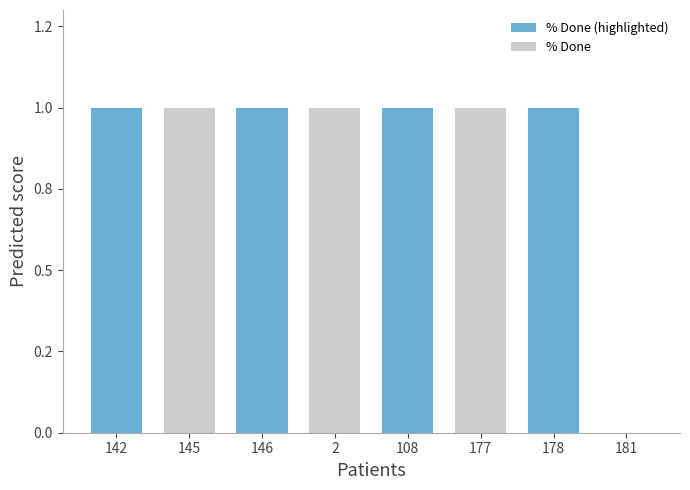

What position from the right is 145?

7